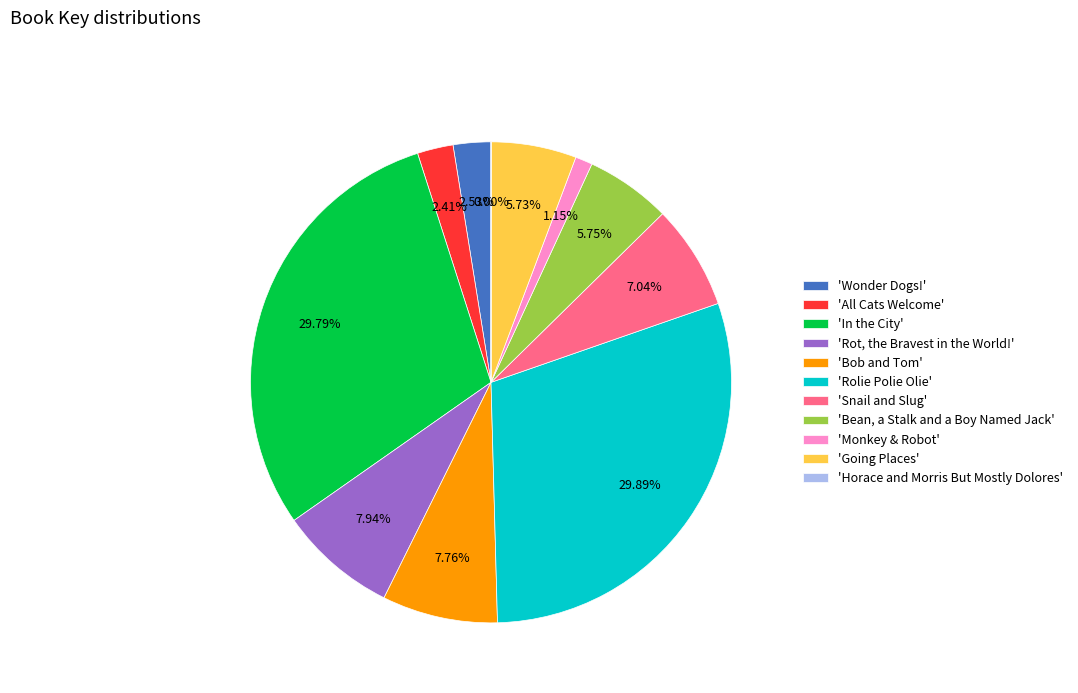

Between 'Monkey & Robot' and 'In the City', which is larger?

'In the City'